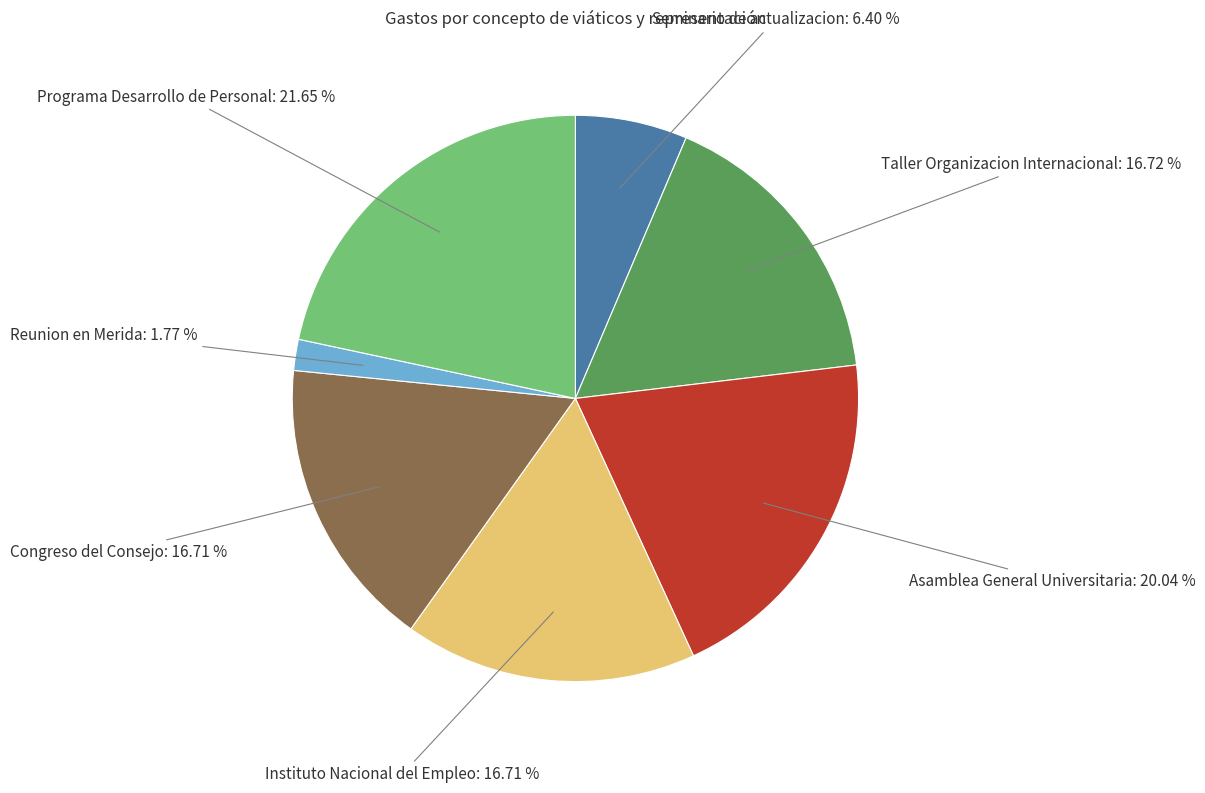

Is the sum of Congreso del Consejo and Seminario de actualizacion greater than half?

No